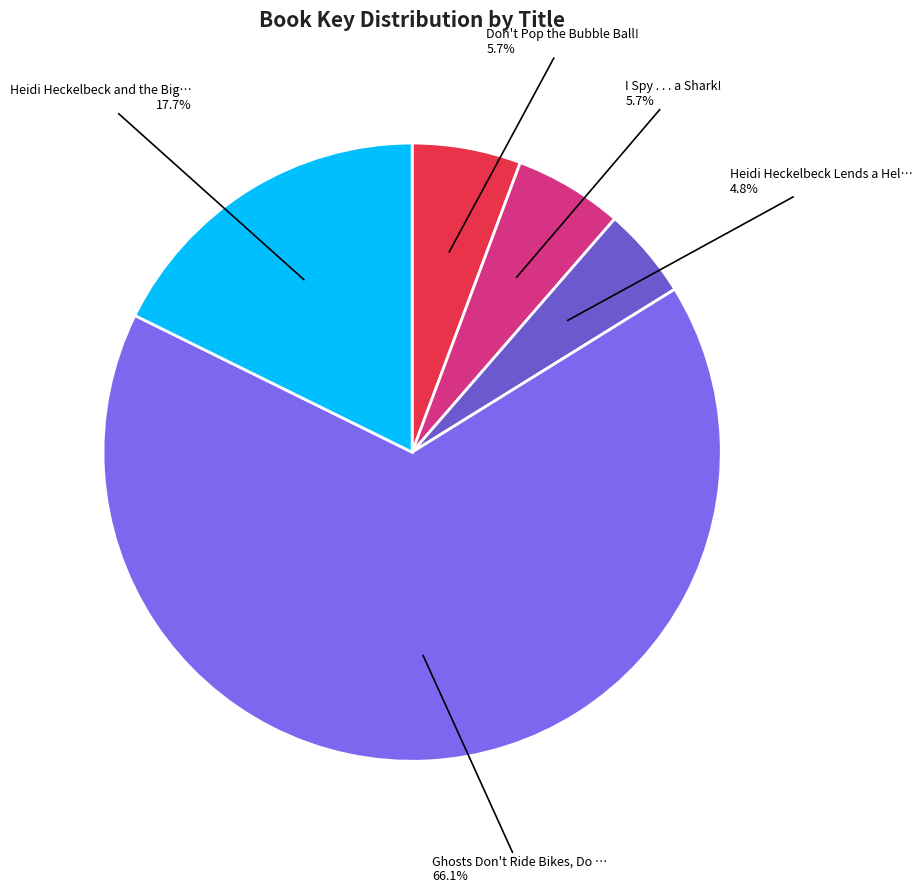

Which category has the biggest portion of the pie?

Ghosts Don't Ride Bikes, Do They?